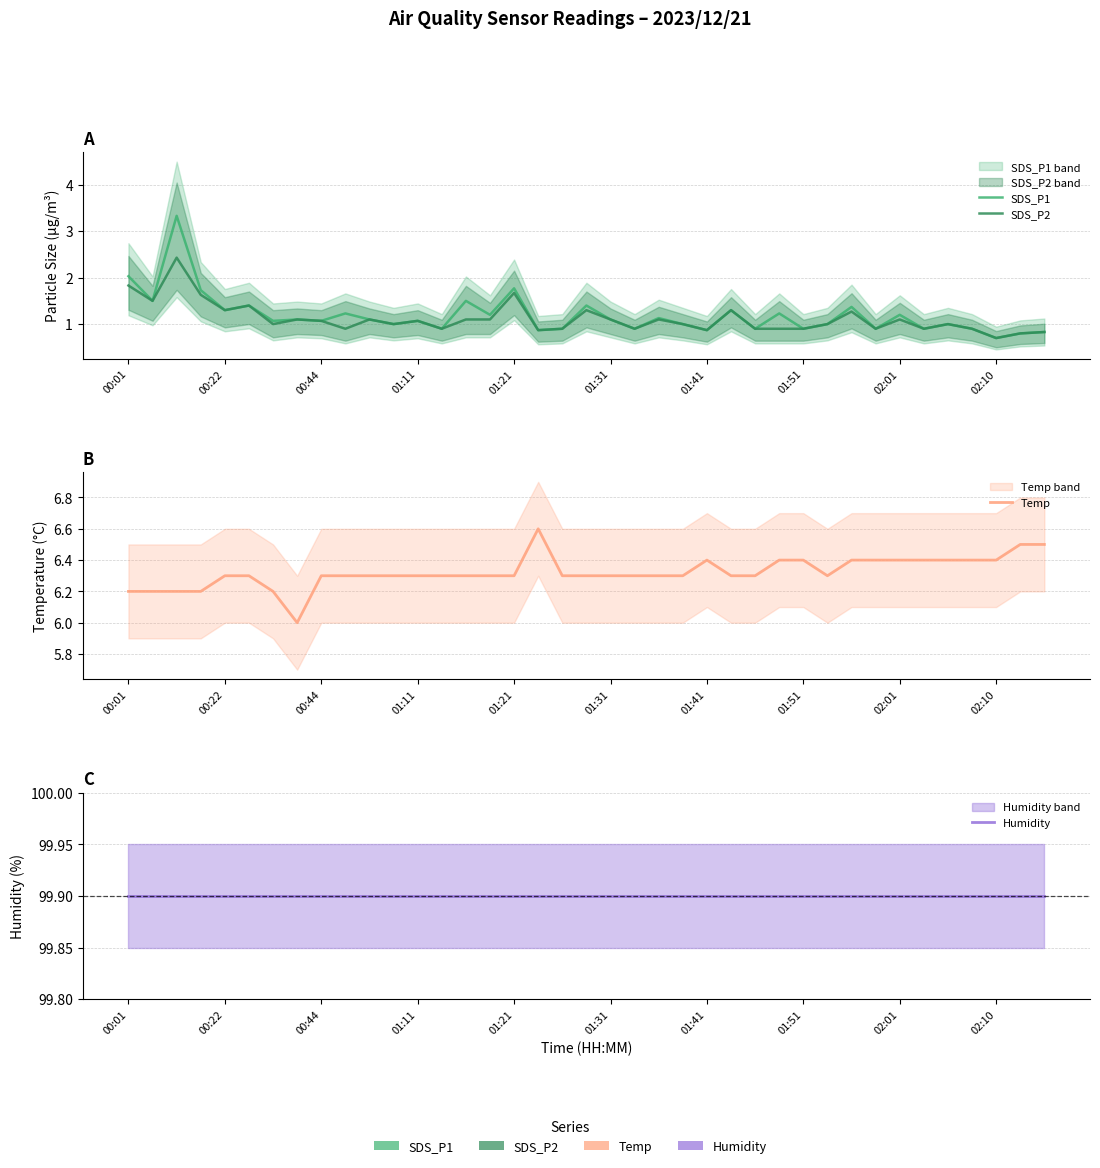

Rank the series by their maximum value, from lowest to highest.

SDS_P2, SDS_P1, Temp, Humidity